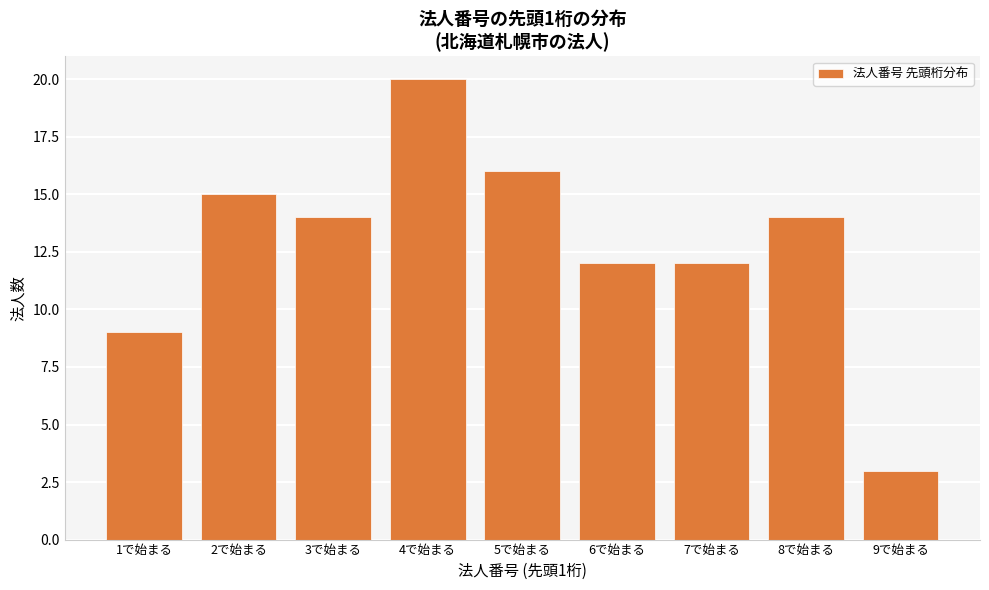

Reading left to right, what are all the values shown in this chart?

1で始まる=9	2で始まる=15	3で始まる=14	4で始まる=20	5で始まる=16	6で始まる=12	7で始まる=12	8で始まる=14	9で始まる=3